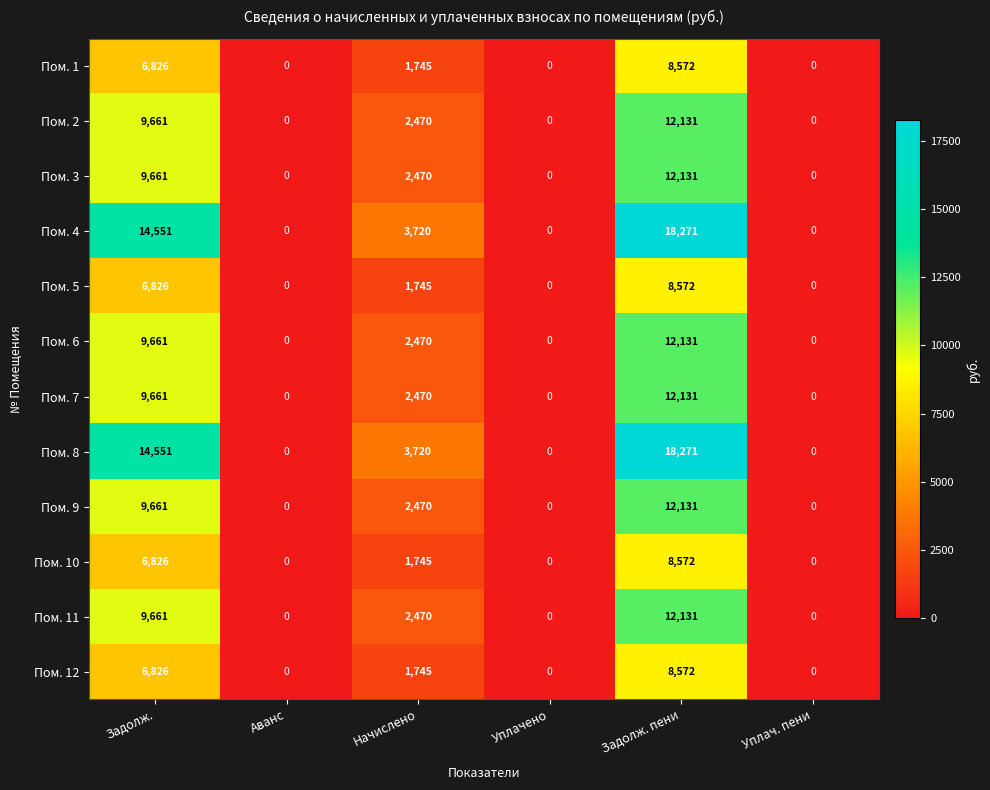

What is the maximum value for Пом. 9?

12131